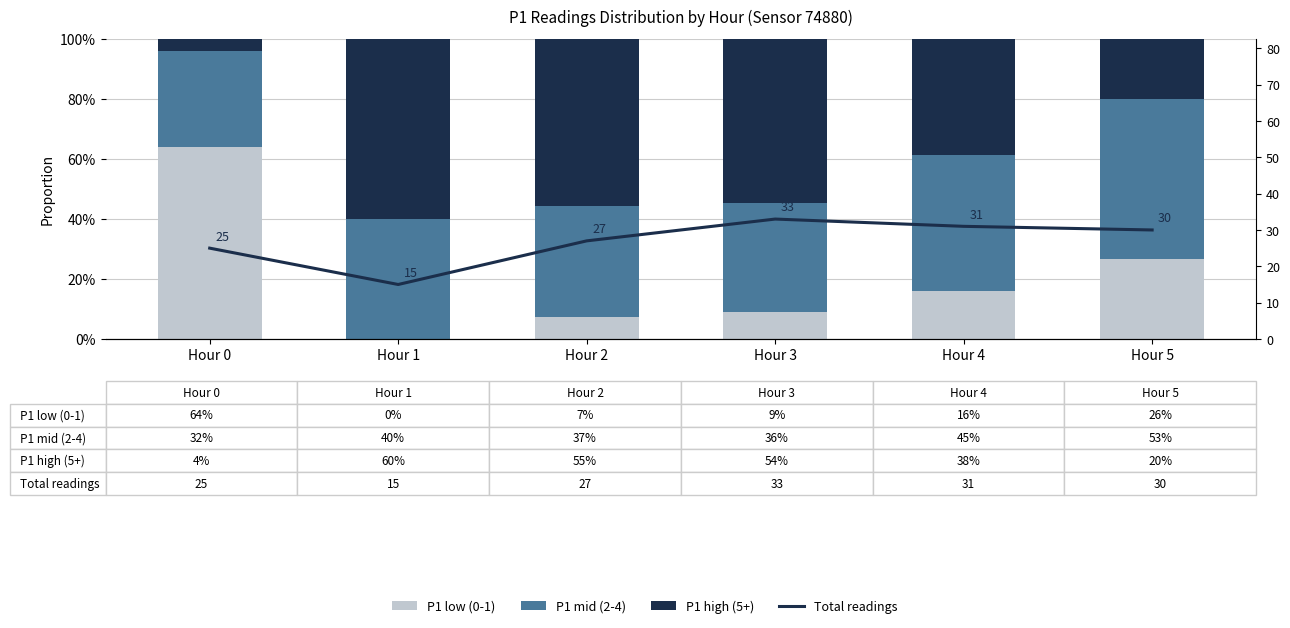

At which label does P1 high (5+) reach its peak?

Hour 1